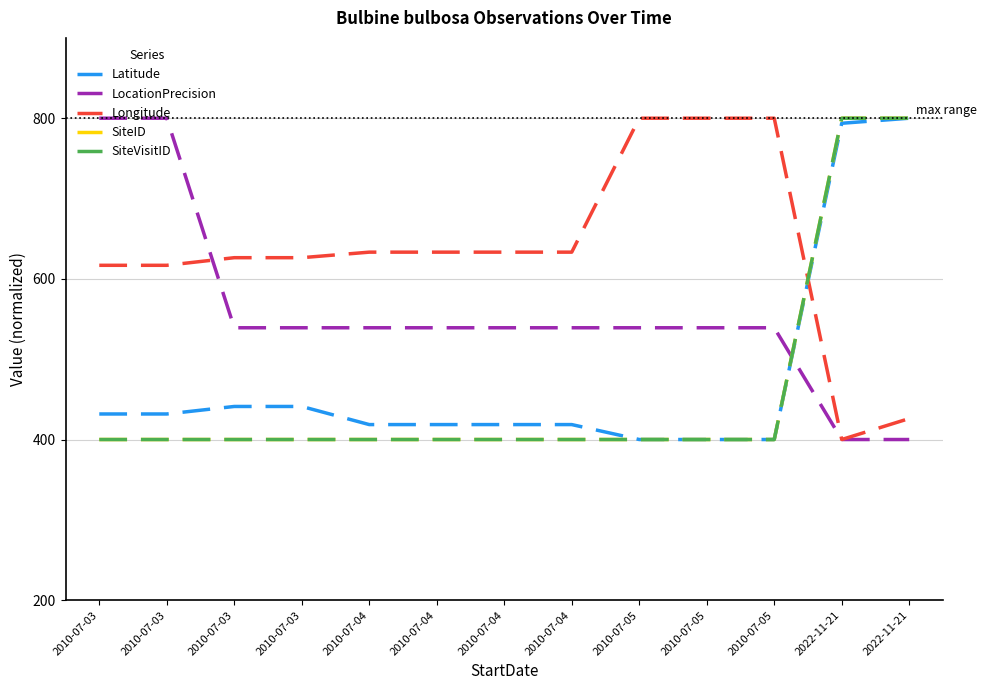

At which label is SiteVisitID closest to 600?

2010-07-05